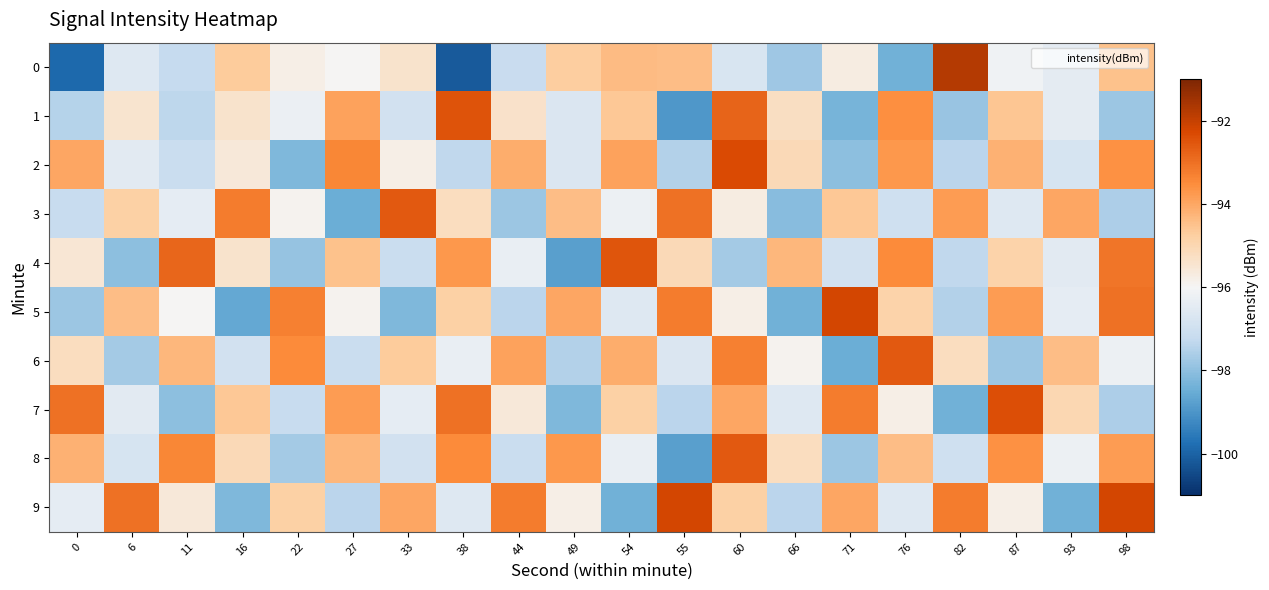

What is the difference between the highest and lowest values at 44?

4.6